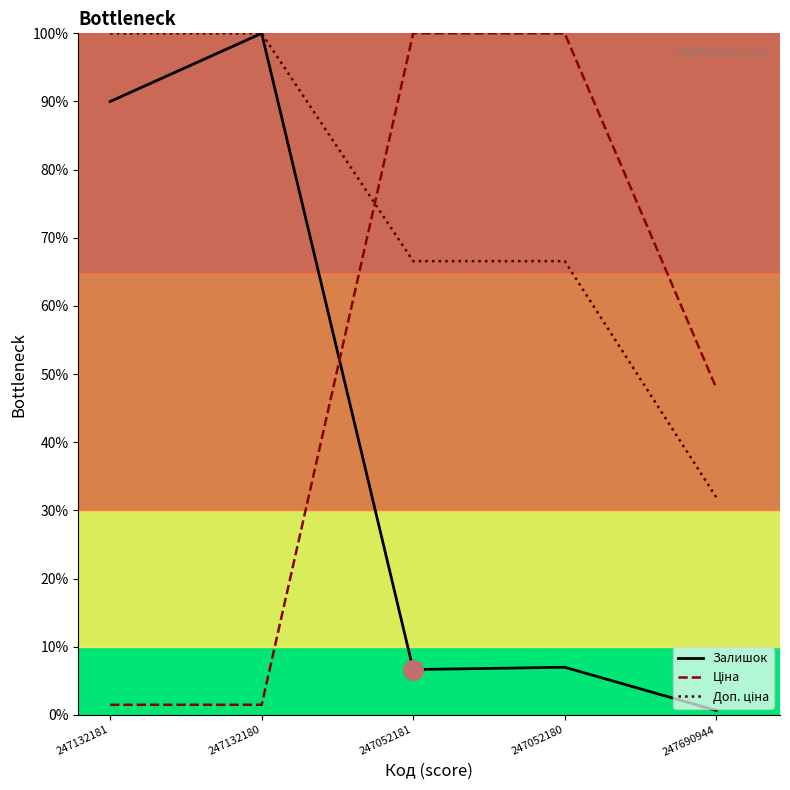

Which series has the largest Y range (max minus min)?

Залишок